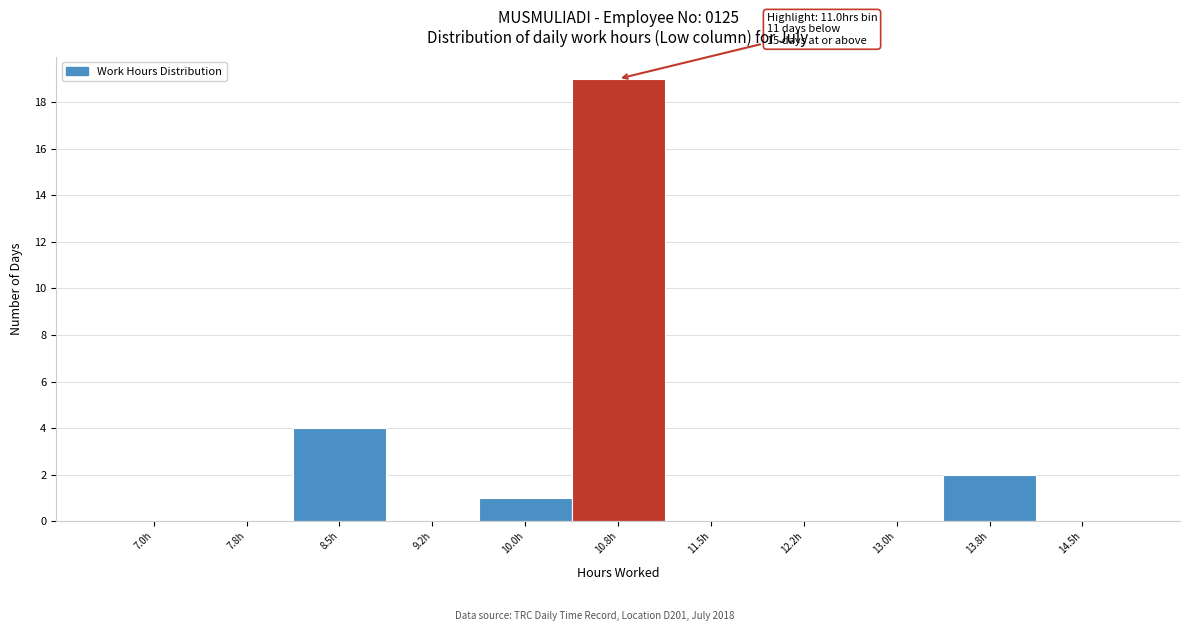

At which category does the chart reach its peak across all series?

10.8h